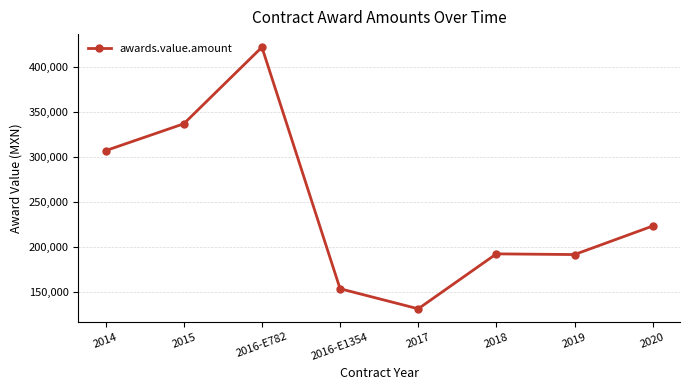

What is the ratio of the value at 2017 to the value at 2015?

0.4